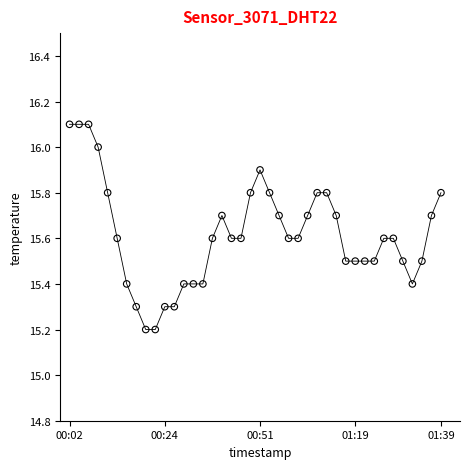

What is the range of Y values (max minus min)?

0.9